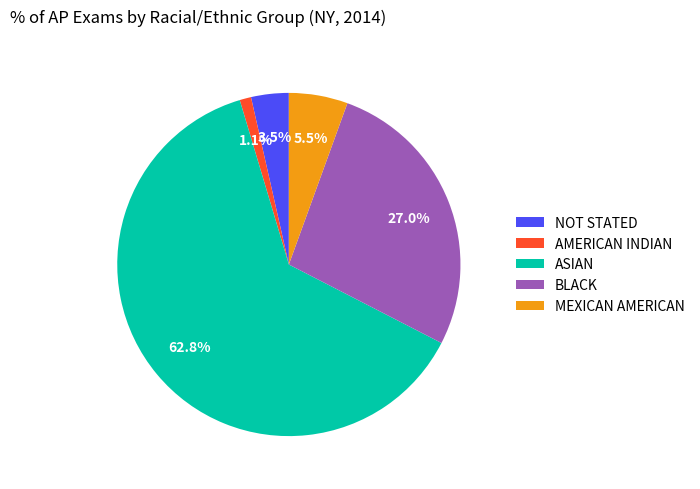

To the nearest percent, what is the combined percentage of ASIAN and BLACK?

90%